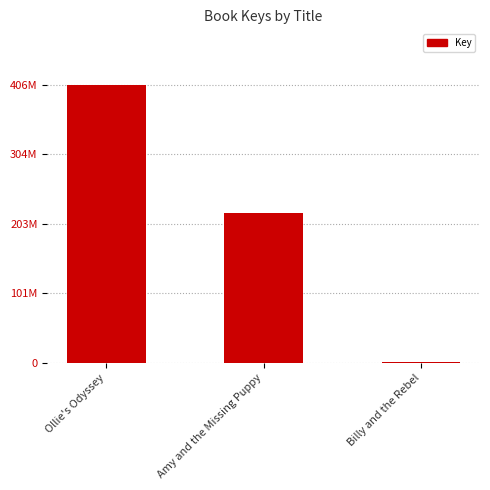

What is the label of the 3rd bar from the left?

Billy and the Rebel